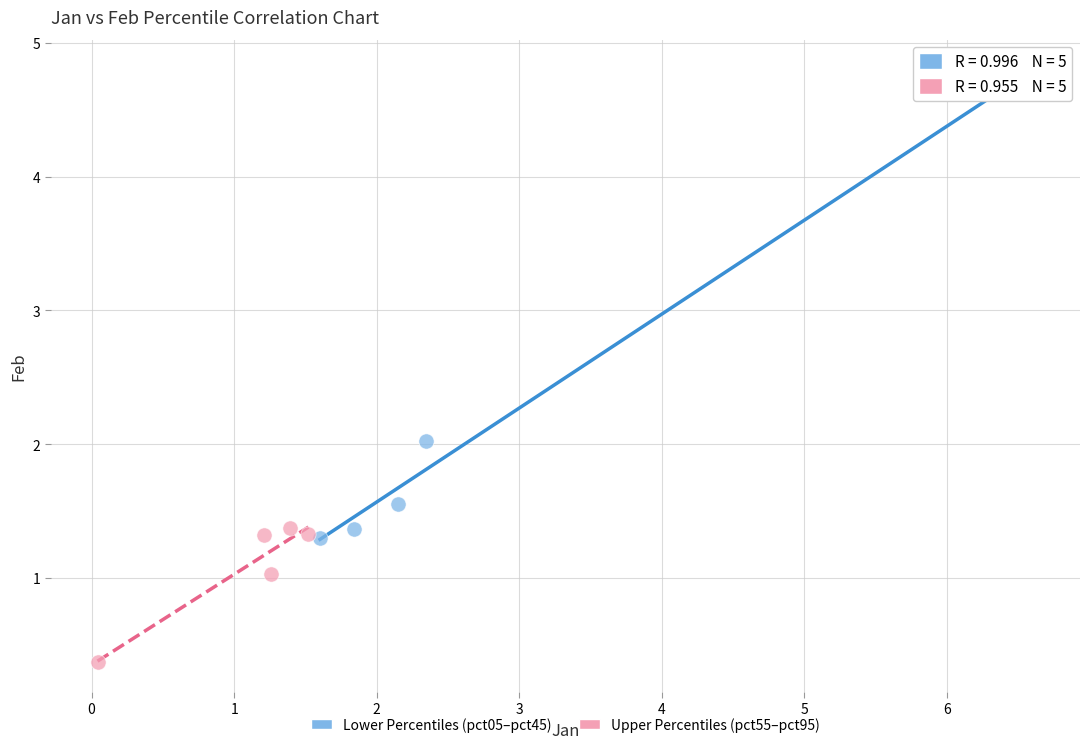

Which series contains the highest Y value?

Lower Percentiles (pct05–pct45)